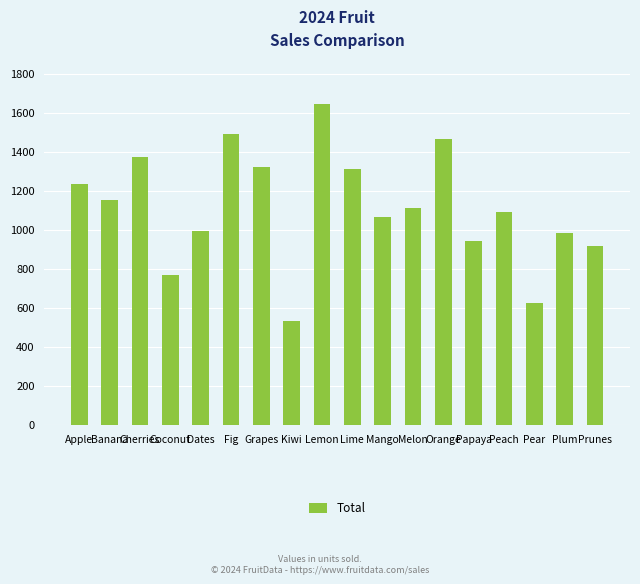

What is the value of the 5th bar from the left?

992